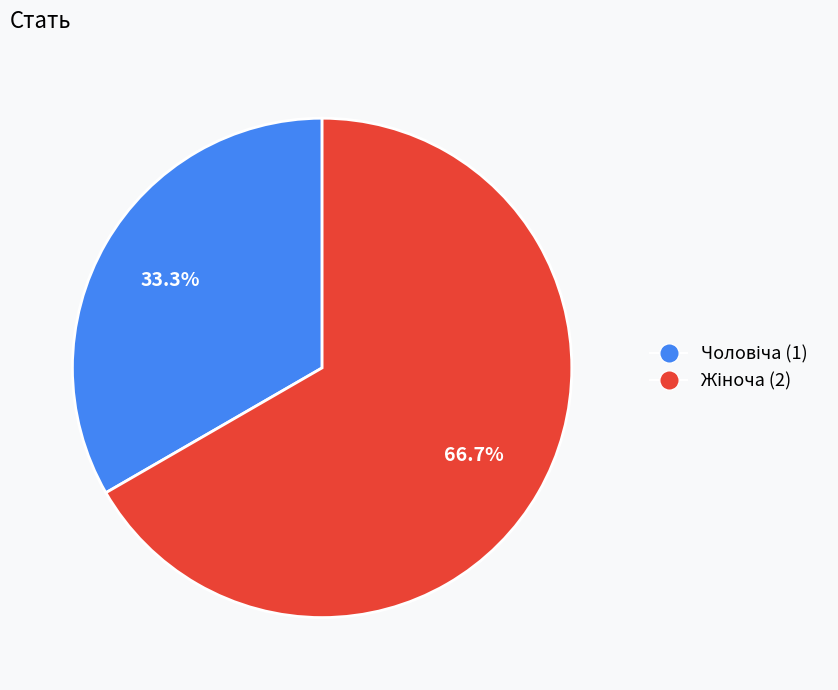

What is the largest slice in the pie chart?

Жіноча